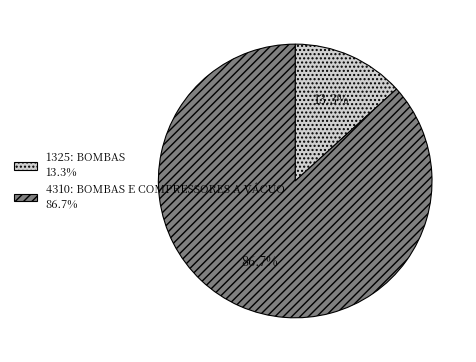

Which slice is the smallest?

1325: BOMBAS